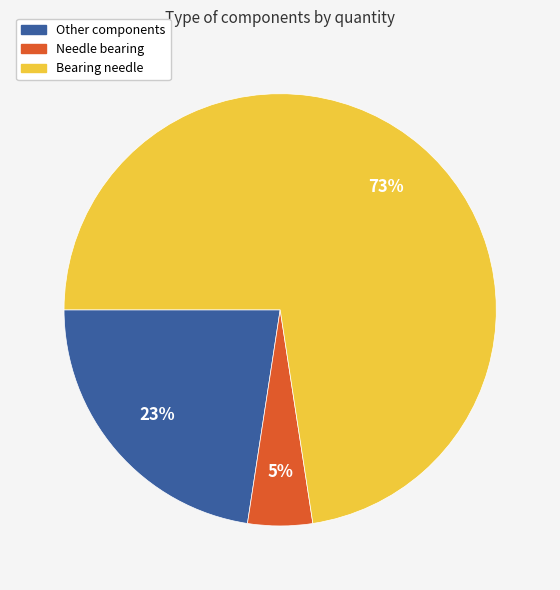

Is there a majority slice in this chart?

Yes